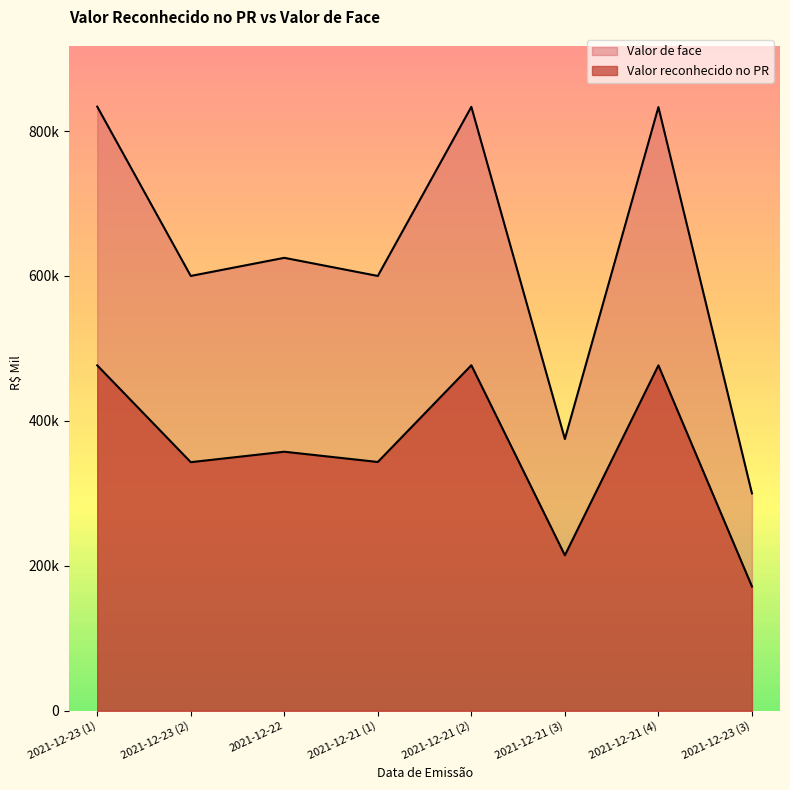

Between 2021-12-23 (1) and 2021-12-21 (4), which series saw the biggest shift?

Valor de face